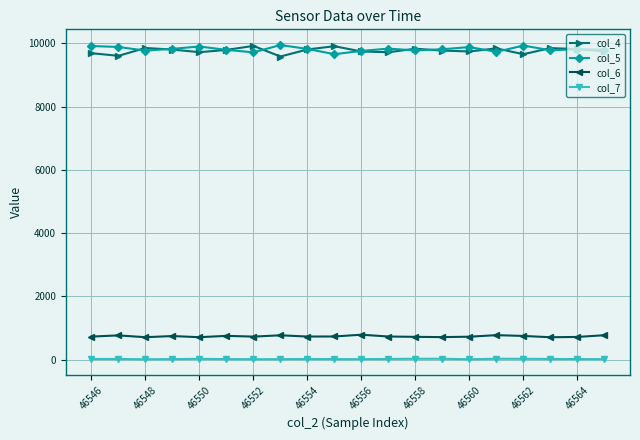

True or false: col_6 has more than 2 points higher than both neighbors.

True